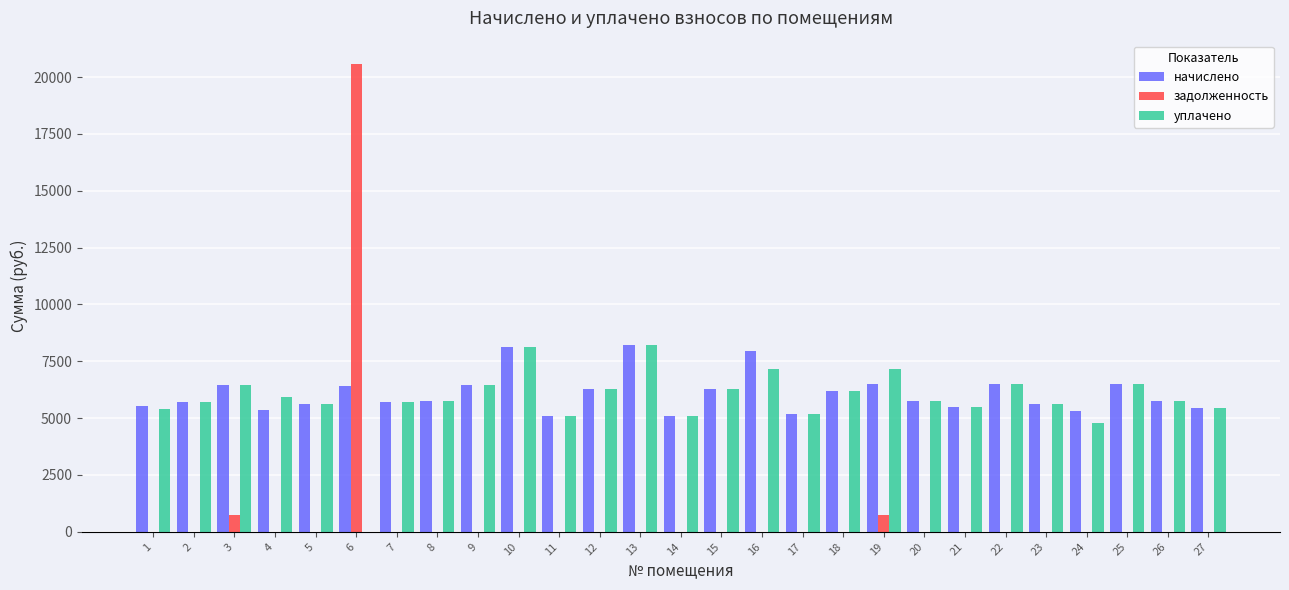

What is the sum of the задолженность values at 19 and 11?

720.4